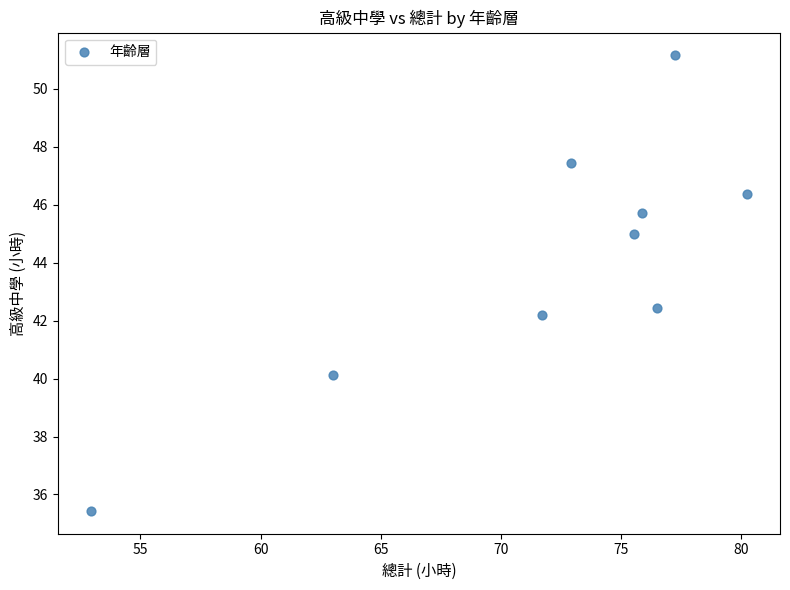

What is the range of Y values (max minus min)?

15.7